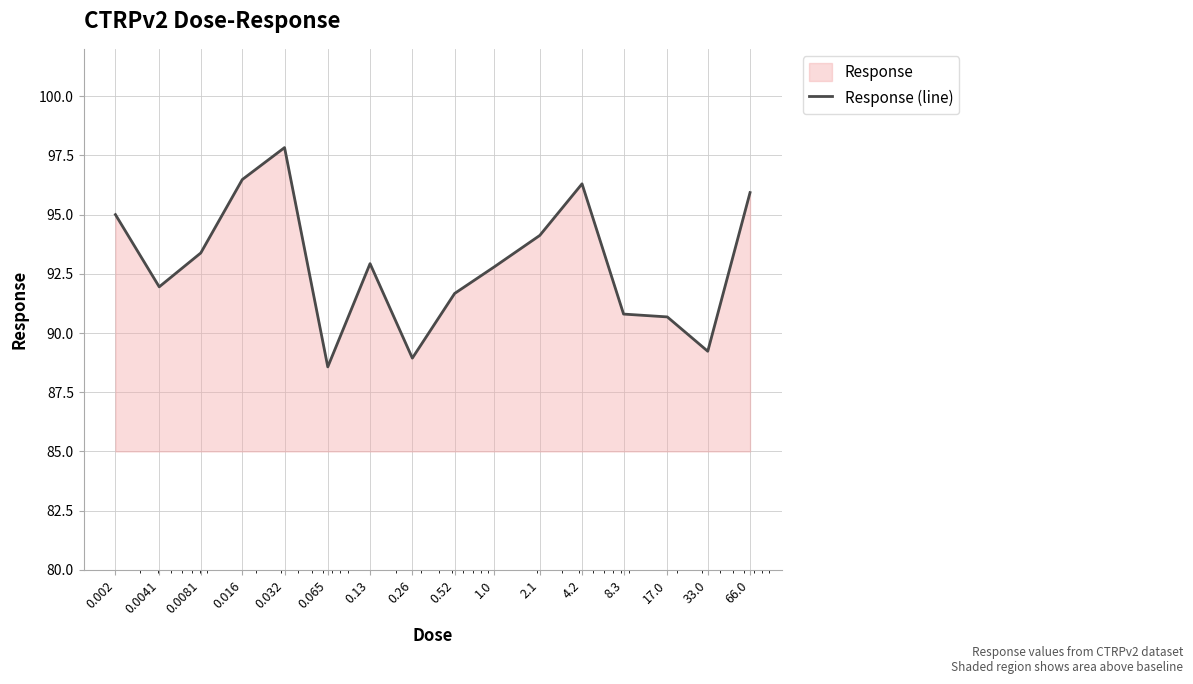

What is the greatest value displayed?

97.8